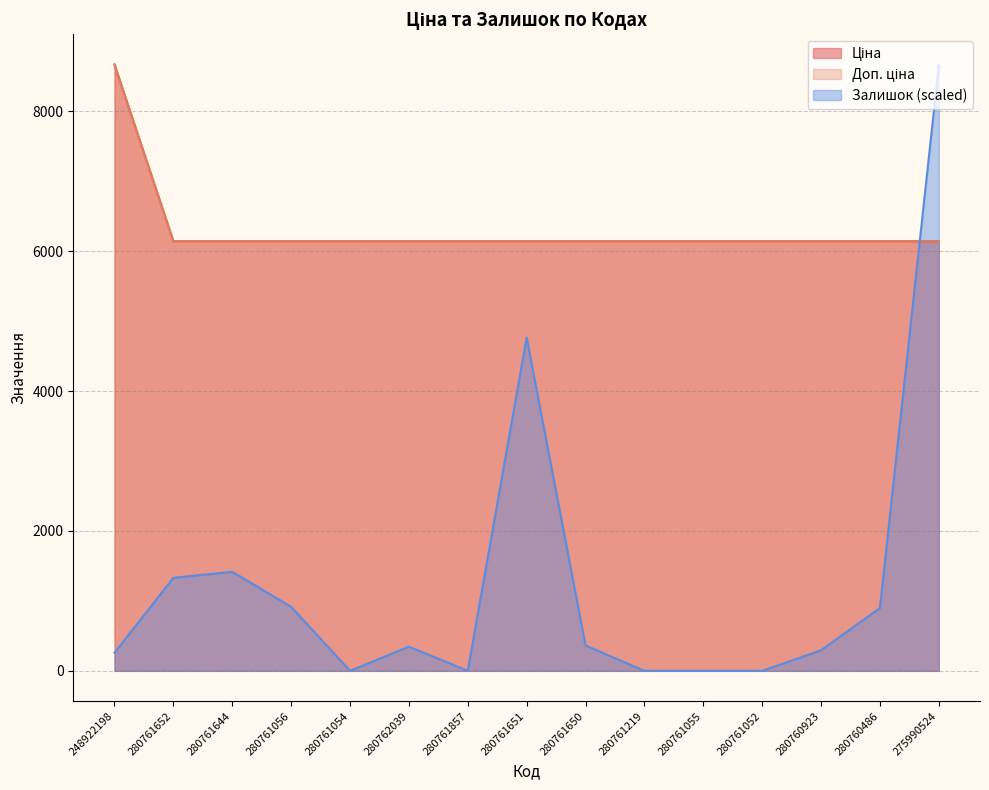

The value of Залишок at 280761650 is 362.7. True or false?

True